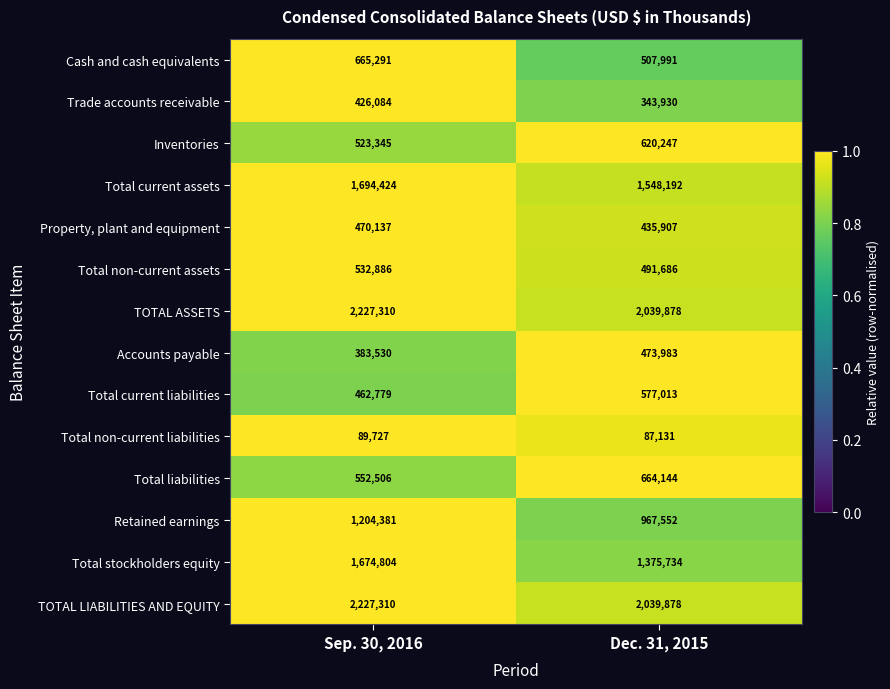

At which category is the sum across all series the highest?

Sep. 30, 2016